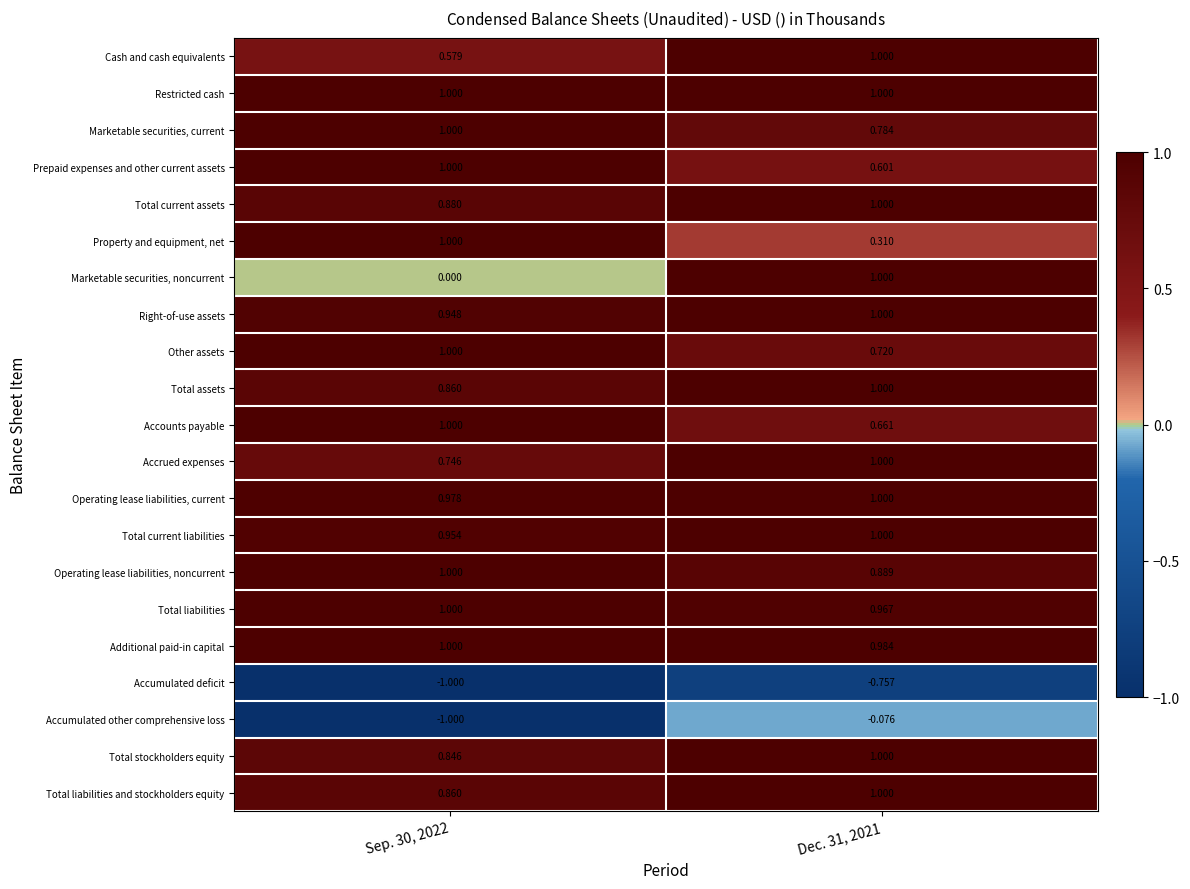

Is the value of Total liabilities at Dec. 31, 2021 greater than the value of Property and equipment, net at Sep. 30, 2022?

No